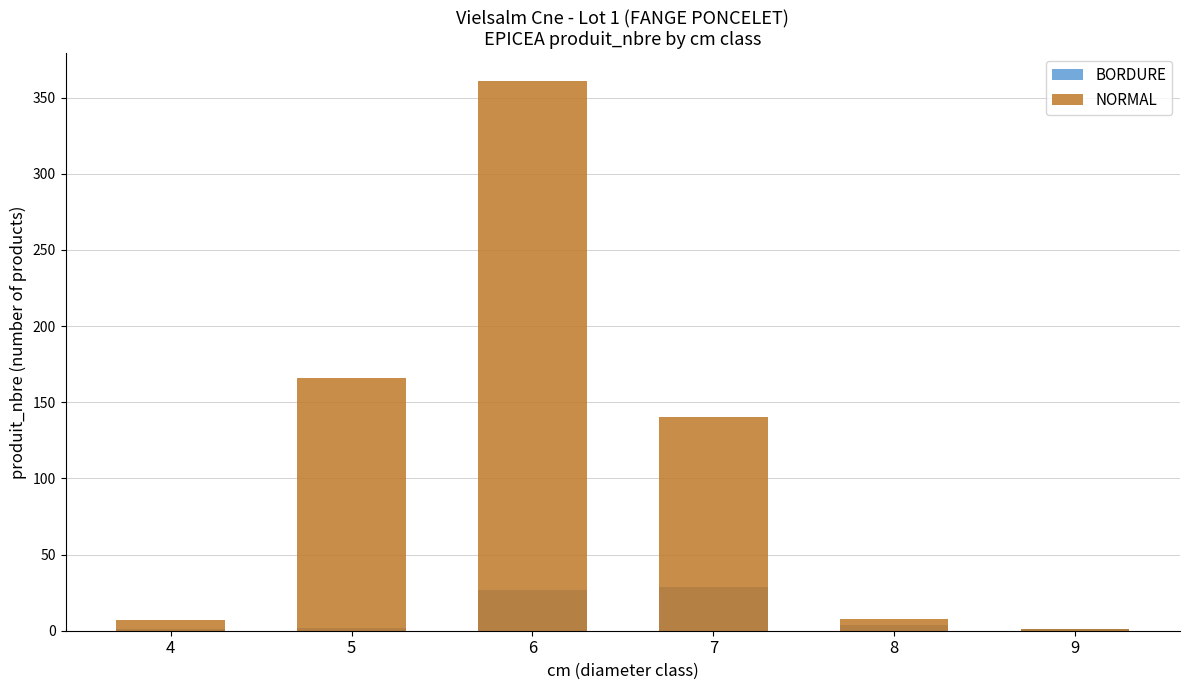

Where does the BORDURE series first go above 4?

6